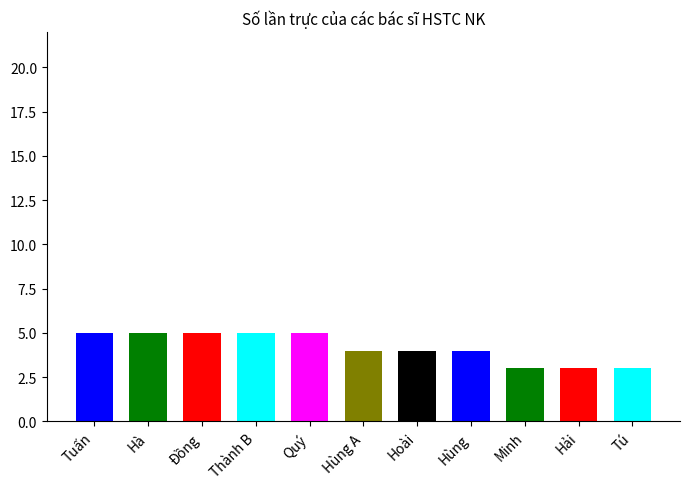

Reading right to left, what are all the values shown in this chart?

3	3	3	4	4	4	5	5	5	5	5